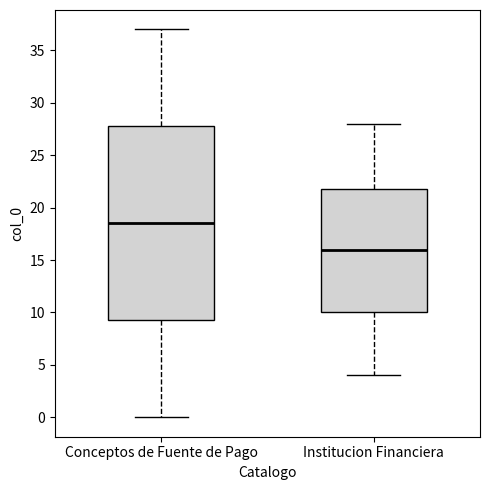

Which box's median line is the highest?

Conceptos de Fuente de Pago